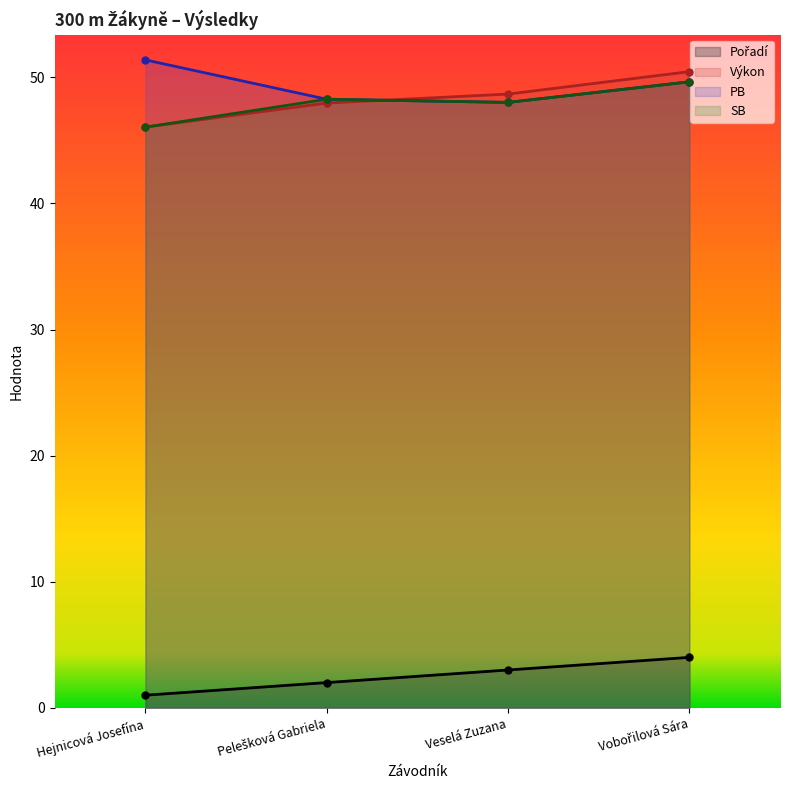

What is the difference between the highest and lowest values at Hejnicová Josefína?

50.4